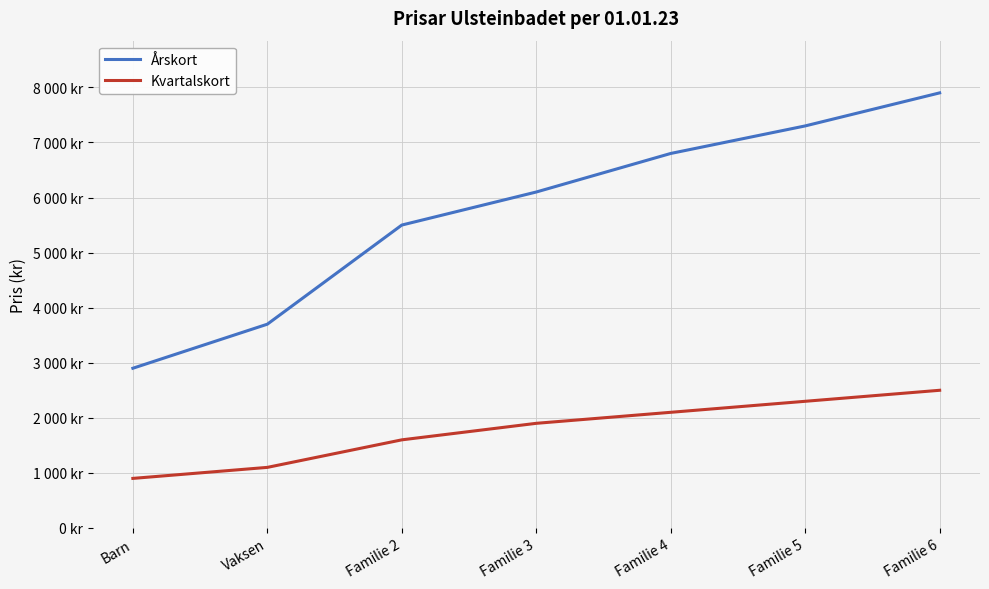

Read the Årskort value at Vaksen.

3700